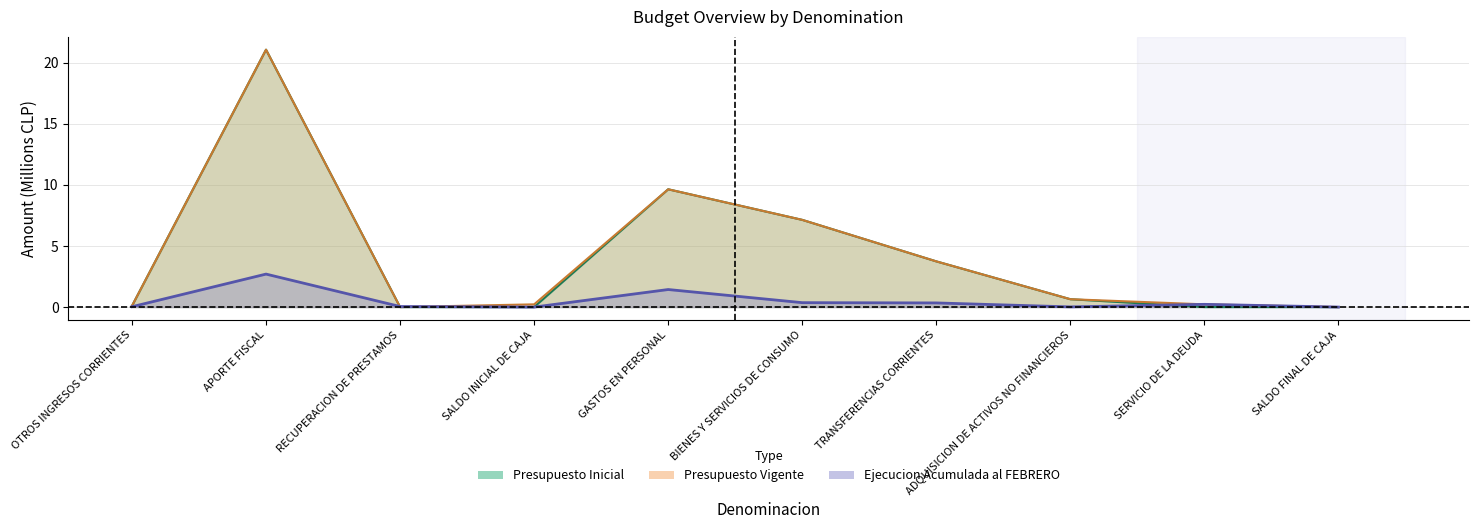

Which label corresponds to the smallest value in the chart?

RECUPERACION DE PRESTAMOS